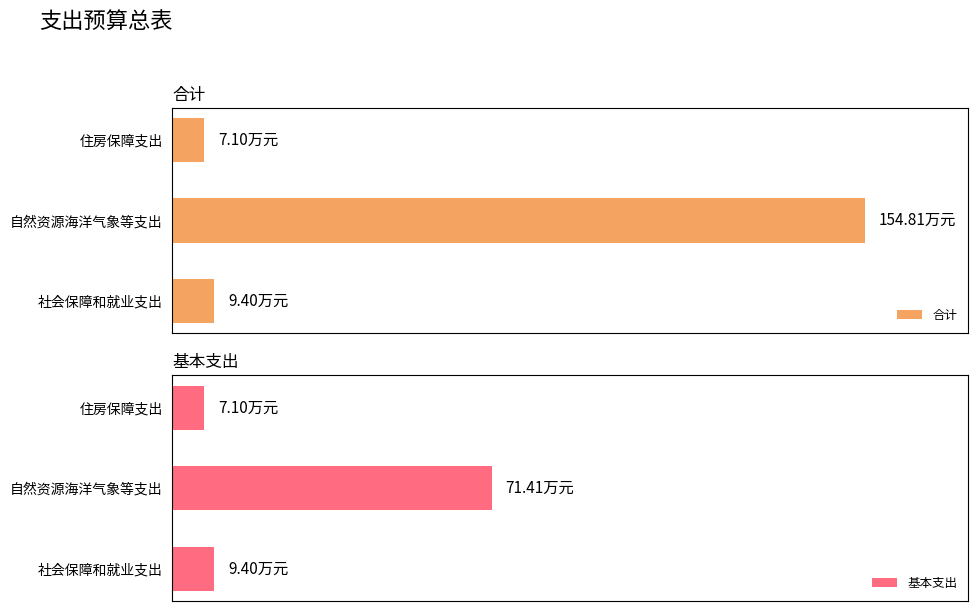

What is the sum of all 合计 values?

171.3